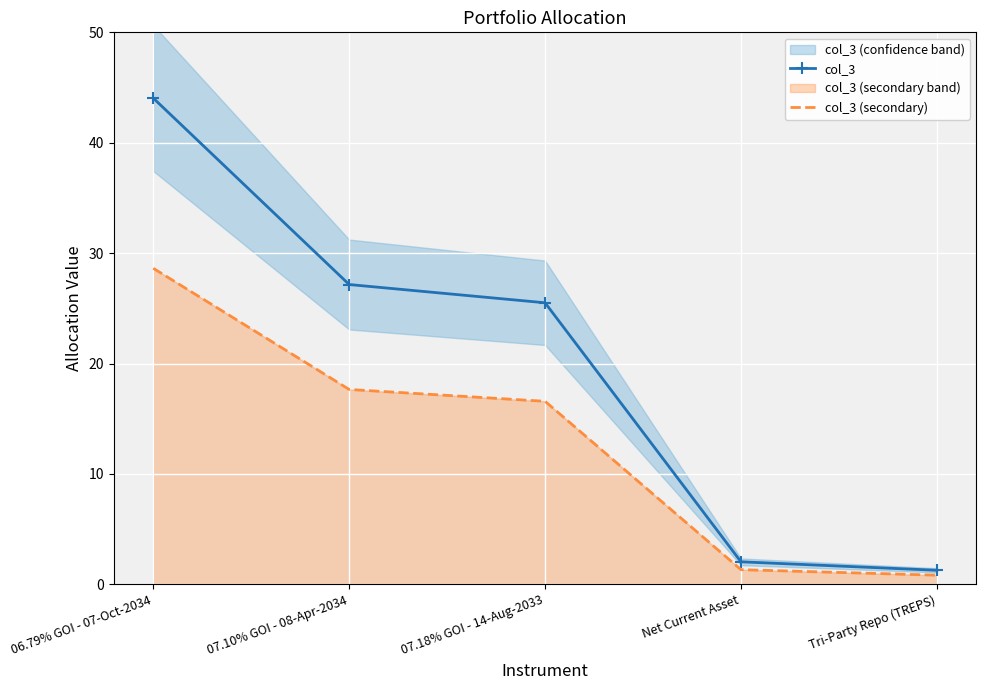

True or false: col_3 (secondary) and col_3 cross at least once.

False